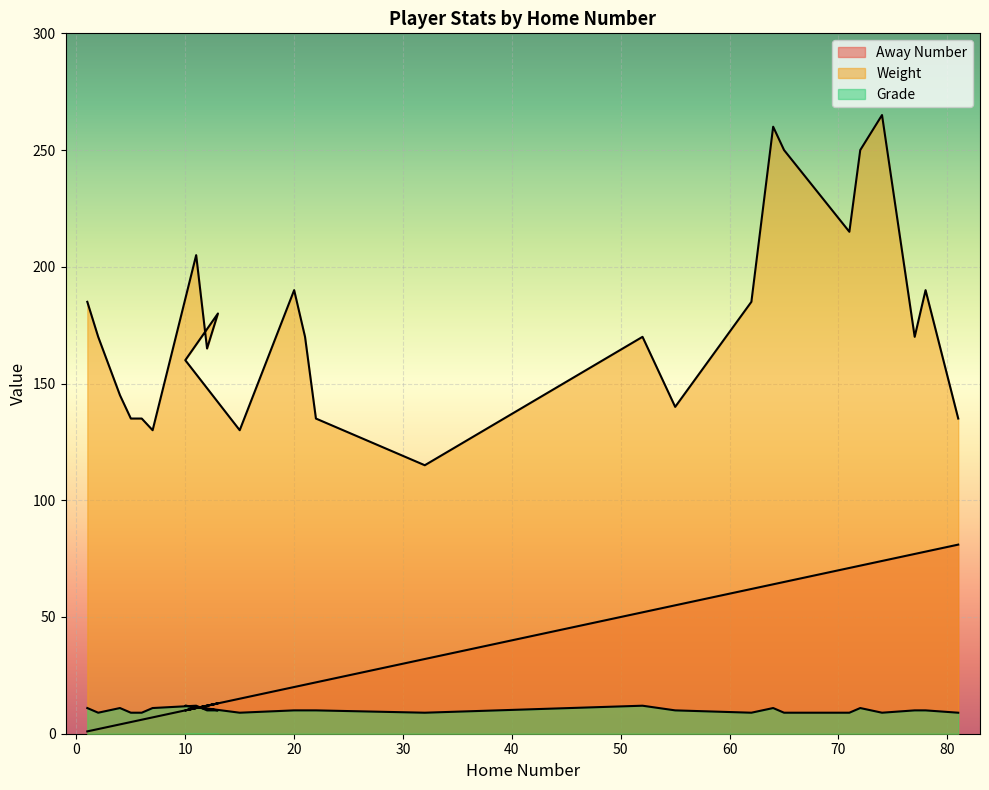

What is the label of the 8th point from the right?

64